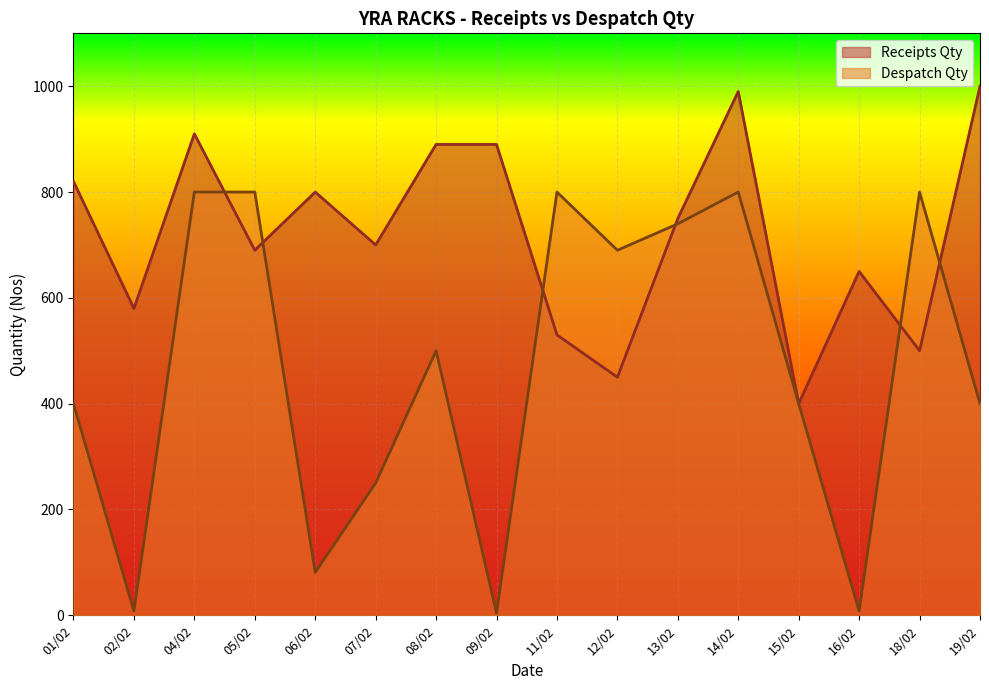

How many values in the Despatch Qty series exceed 500?

7